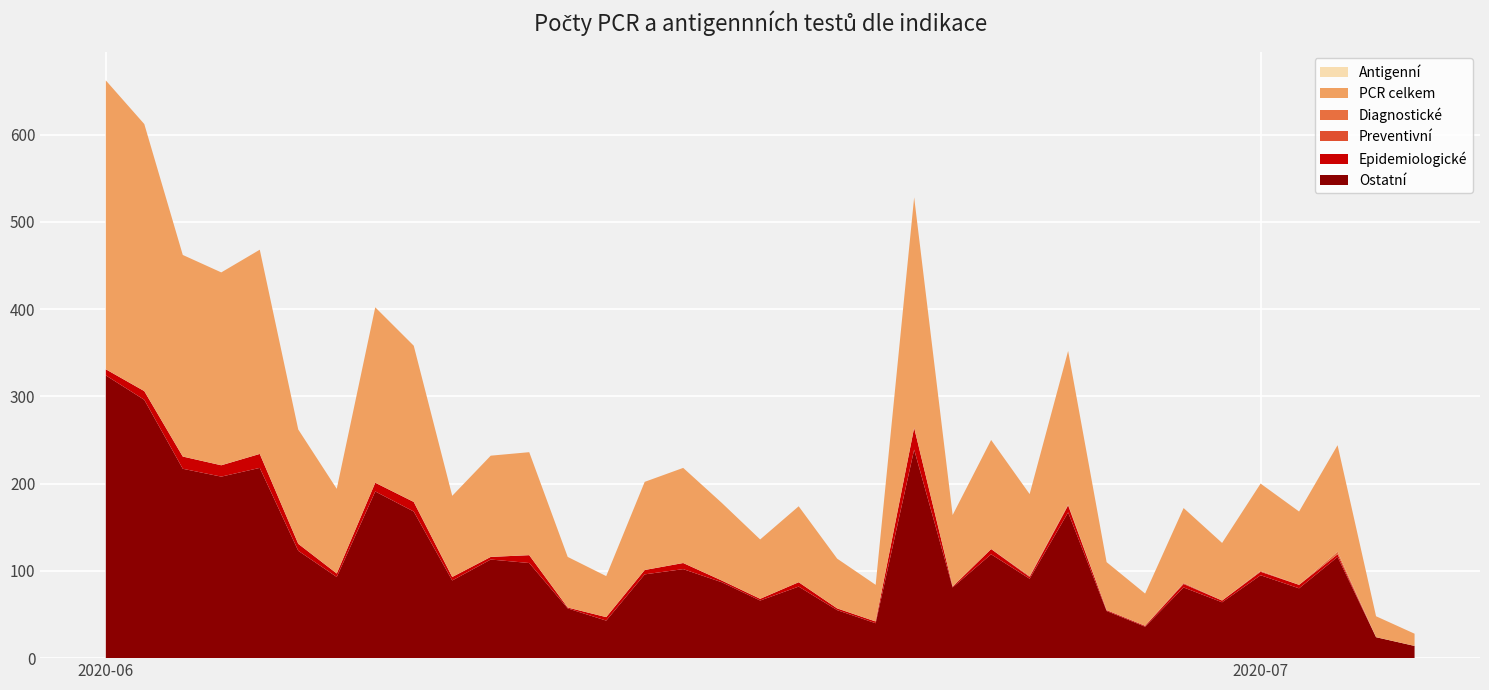

Reading left to right, transcribe all the data shown in this chart.

Ostatní: 324	296	217	208	218	123	93	191	168	89	113	109	57	43	96	102	87	66	82	55	40	239	81	119	91	167	54	36	81	64	95	80	116	24	14
Epidemiologické: 7	10	14	13	16	8	4	10	11	4	3	9	1	4	5	7	2	2	5	2	2	25	1	6	2	8	1	1	4	2	4	4	3	0	0
Preventivní: 0	0	0	0	0	0	0	0	0	0	0	0	0	0	0	0	0	0	0	0	0	0	0	0	1	0	0	0	1	0	0	0	0	0	0
Diagnostické: 0	0	0	0	0	0	0	0	0	0	0	0	0	0	0	0	0	0	0	0	0	0	0	0	0	1	0	0	0	0	1	0	3	0	0
PCR celkem: 331	306	231	221	234	131	97	201	179	93	116	118	58	47	101	109	89	68	87	57	42	264	82	125	94	176	55	37	86	66	100	84	122	24	14
Antigenní: 0	0	0	0	0	0	0	0	0	0	0	0	0	0	0	0	0	0	0	0	0	0	0	0	0	0	0	0	0	0	0	0	0	0	0